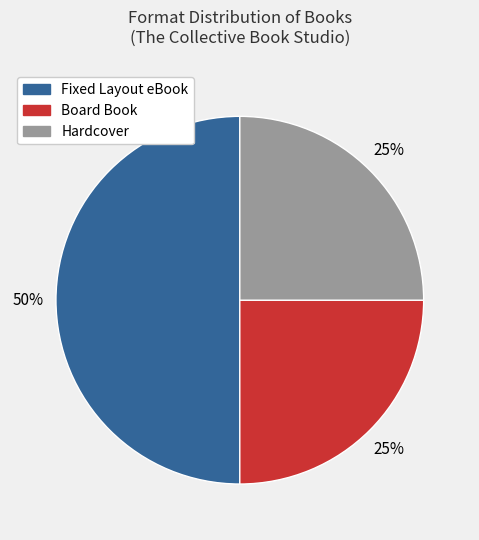

Which slice is the largest?

Fixed Layout eBook